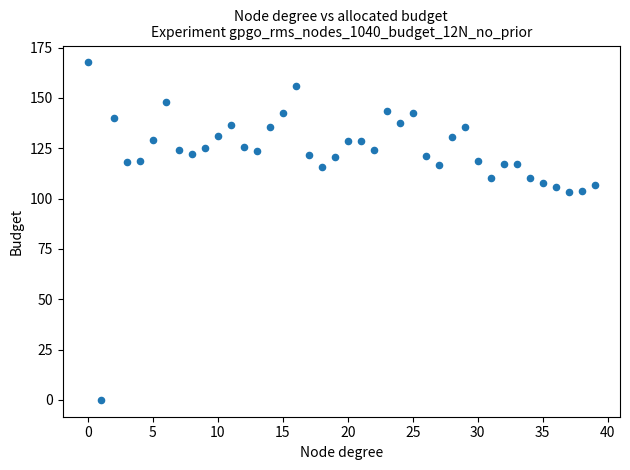

What is the range of Y values (max minus min)?

167.6